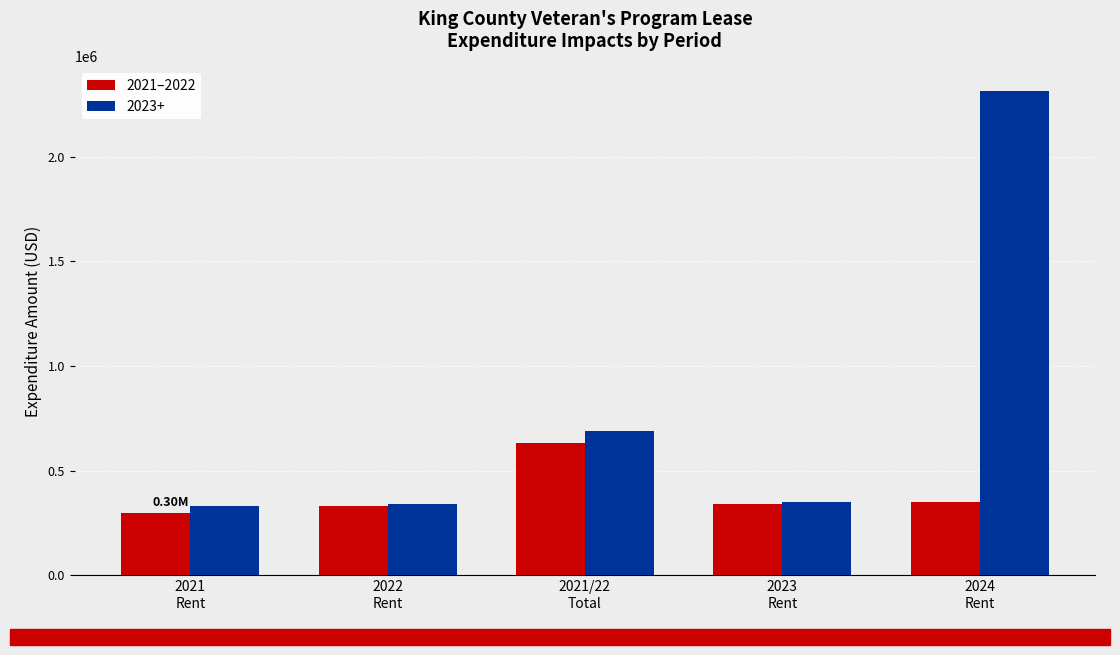

What is the difference between the maximum and minimum values in the 2023+ series?

1982246